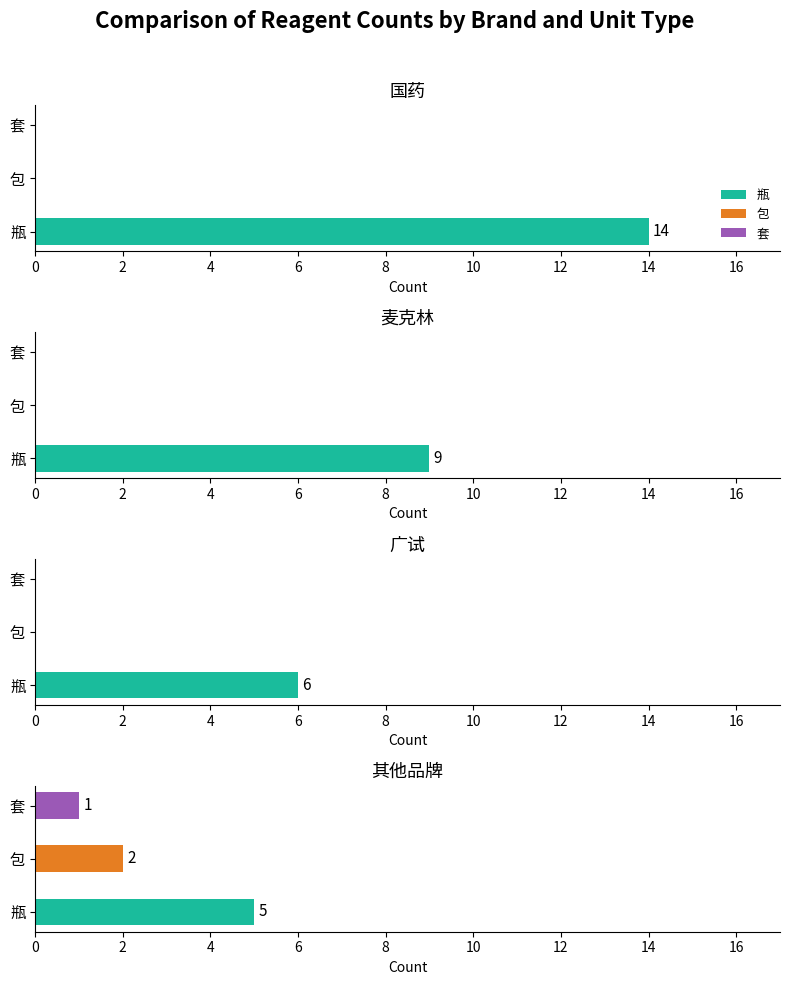

What is the maximum value shown in the chart?

14